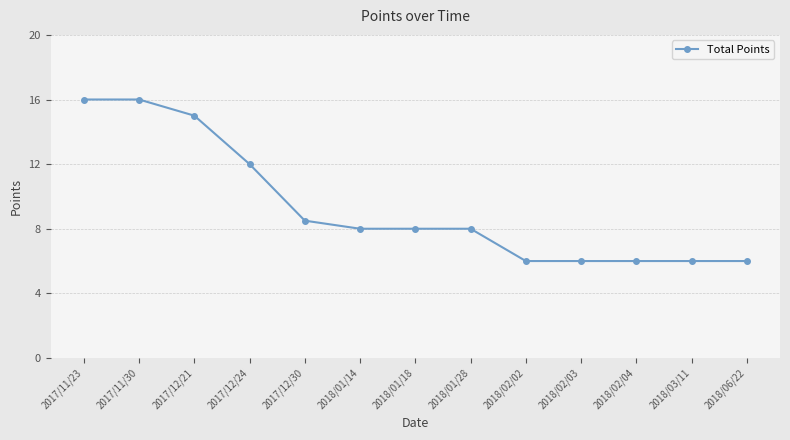

Is it true that the value at 2018/03/11 is 8.0?

False